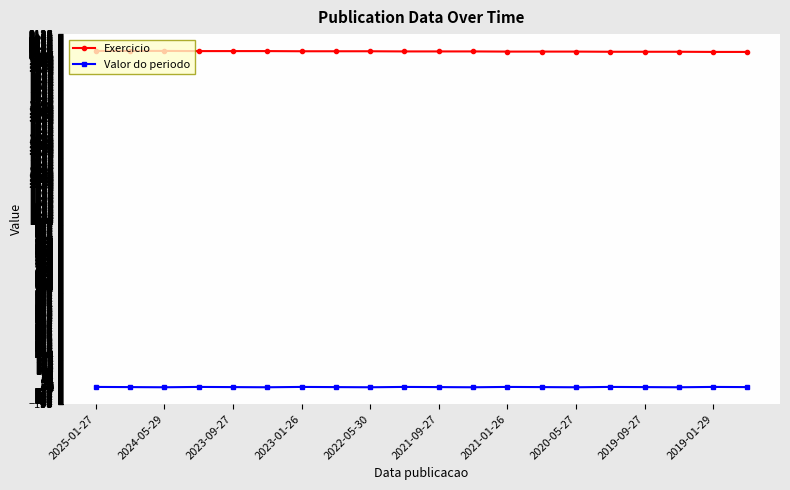

What is the maximum value shown in the chart?

2024